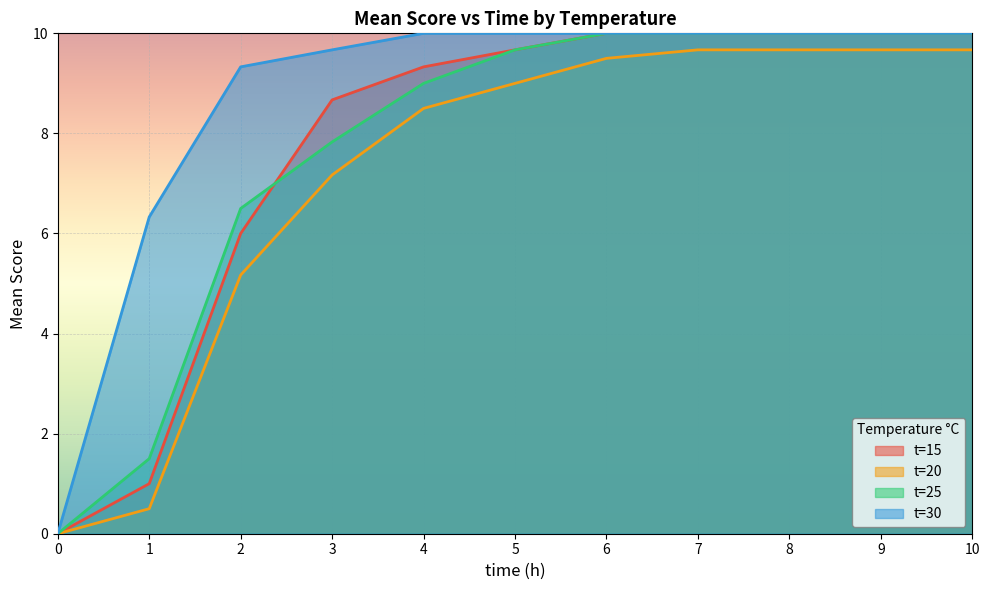

How many distinct data groups are displayed?

4